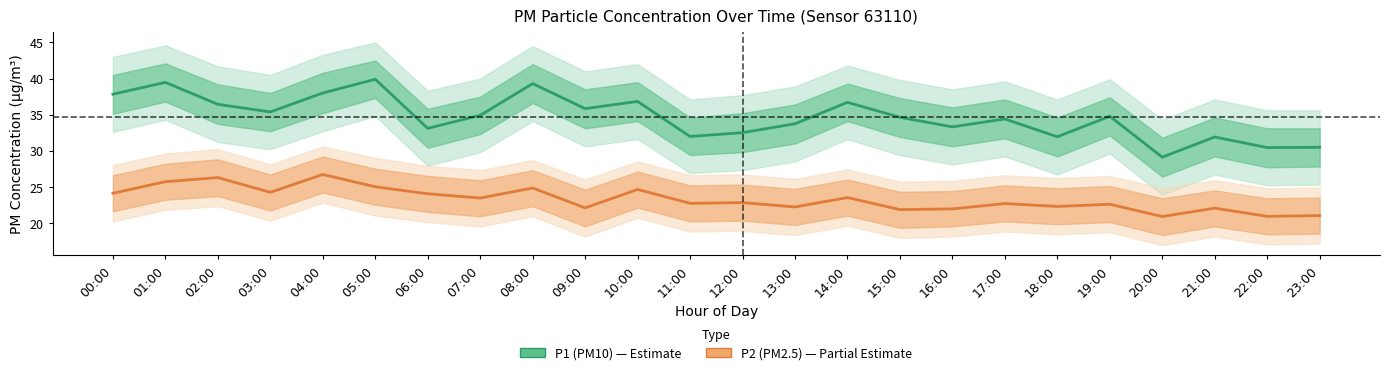

True or false: P1 (PM10) has a value of 23.1 at 19:00.

False